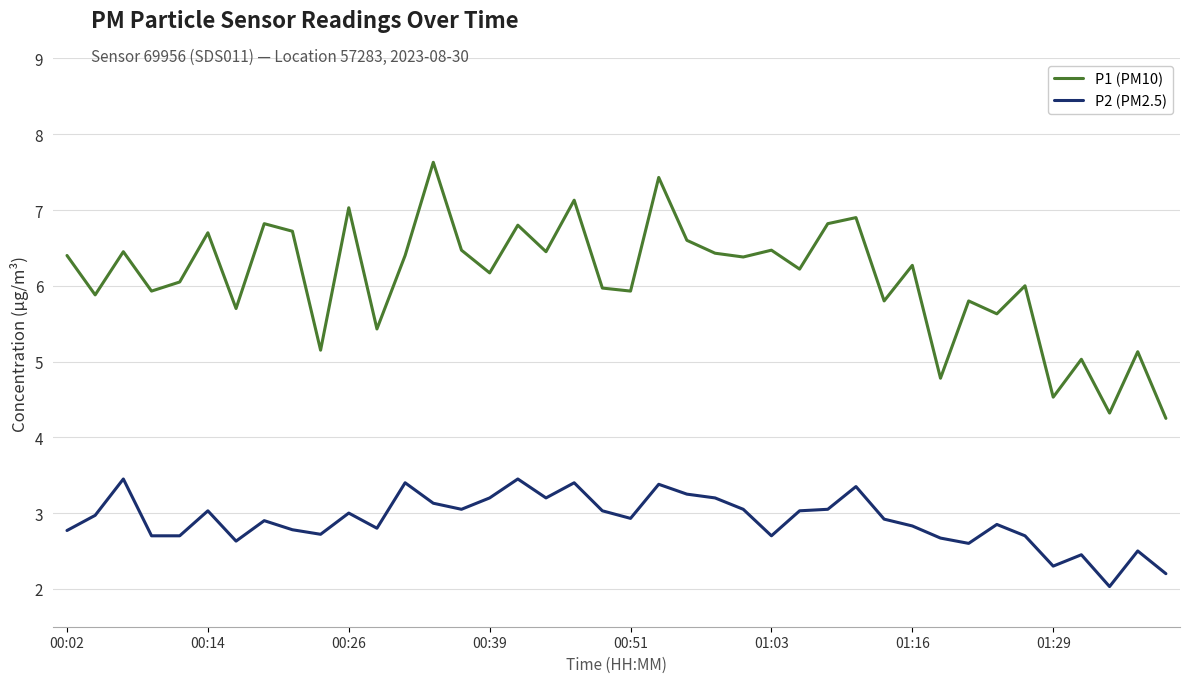

True or false: P2 (PM2.5) and P1 (PM10) intersect in this chart.

False